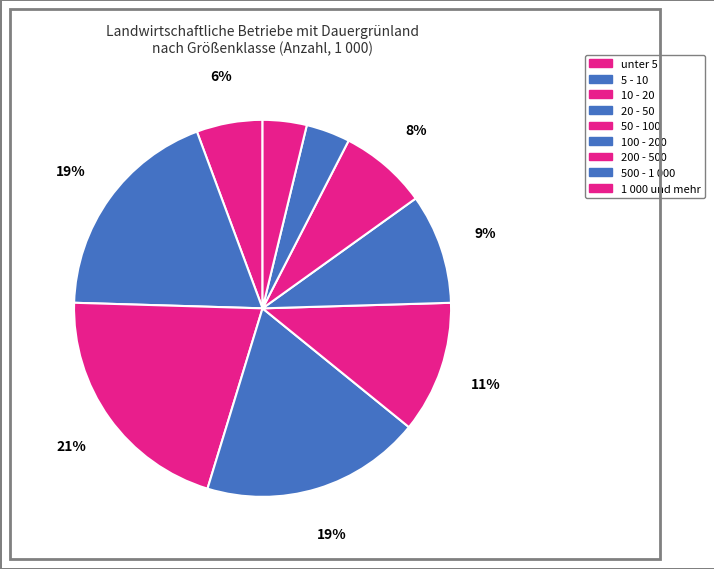

Is the sum of 500 - 1 000 and 200 - 500 greater than half?

No